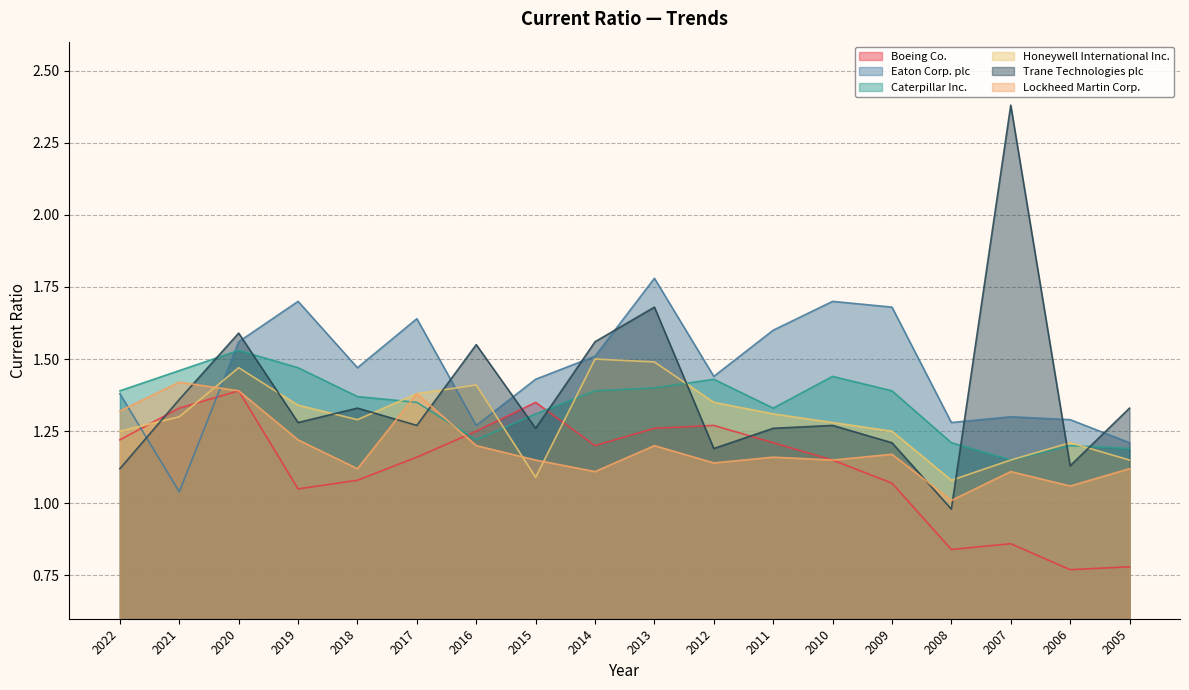

What value does the Boeing Co. series have at 2018?

1.1